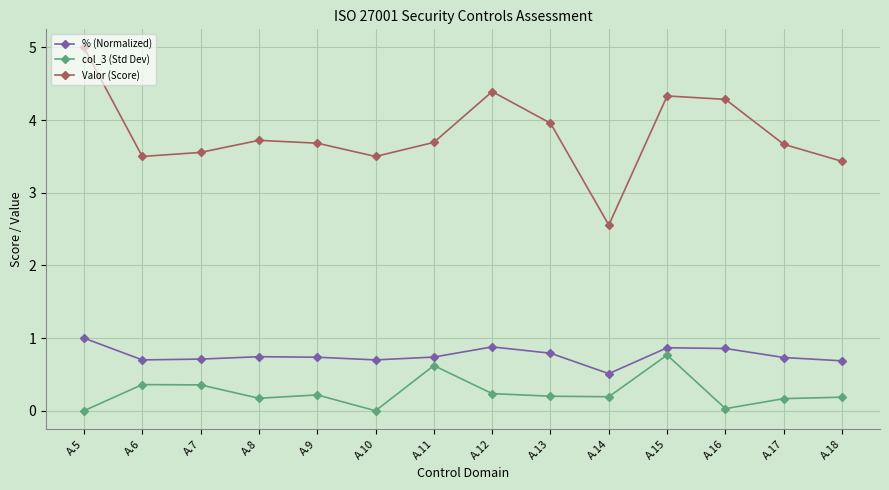

What are all the series names shown in the legend?

% (Normalized), col_3 (Std Dev), Valor (Score)